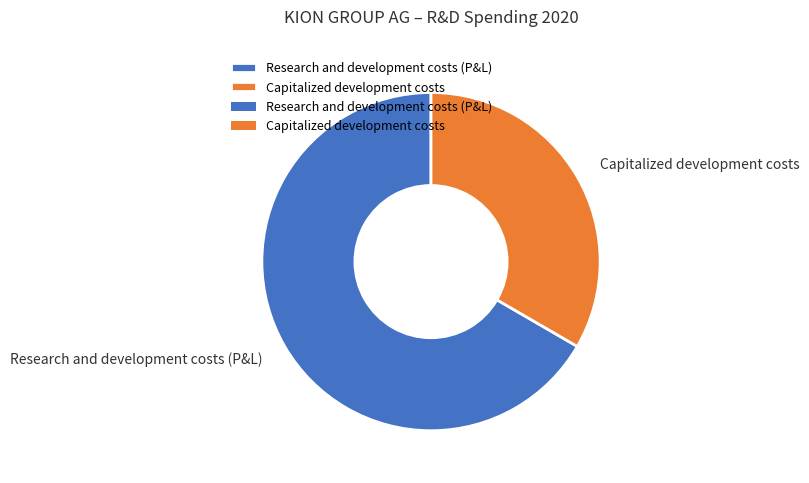

How many slices are in this pie chart?

2